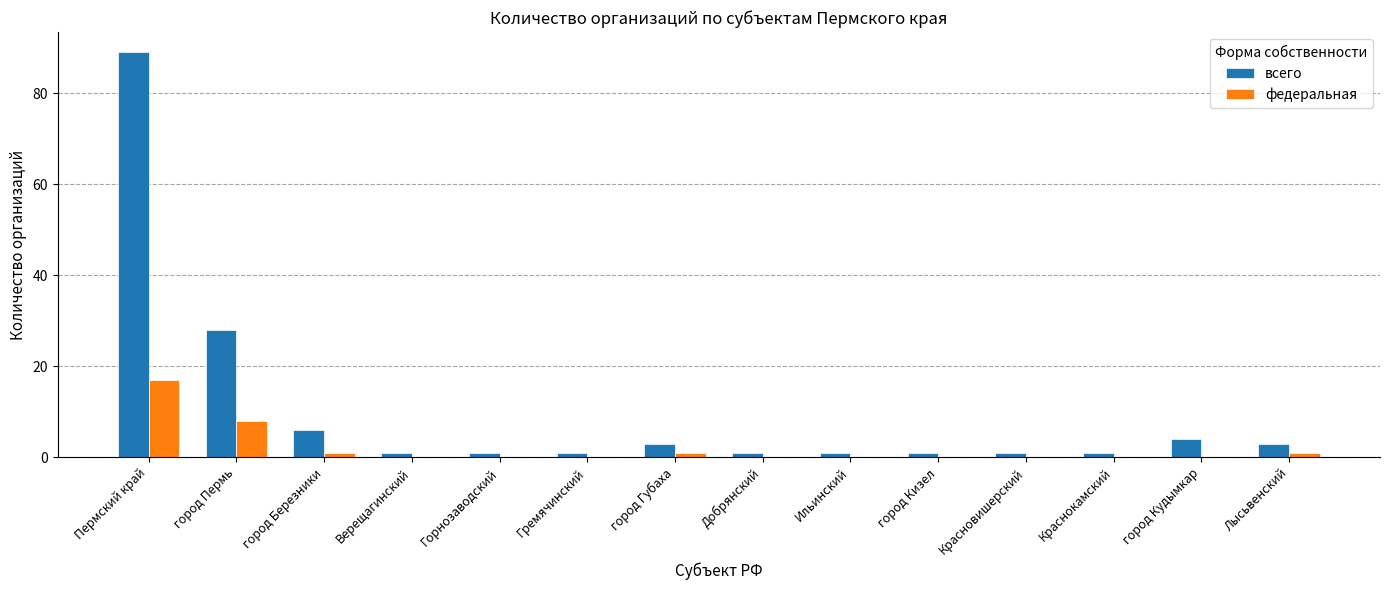

What is the total value across all series at город Пермь?

36